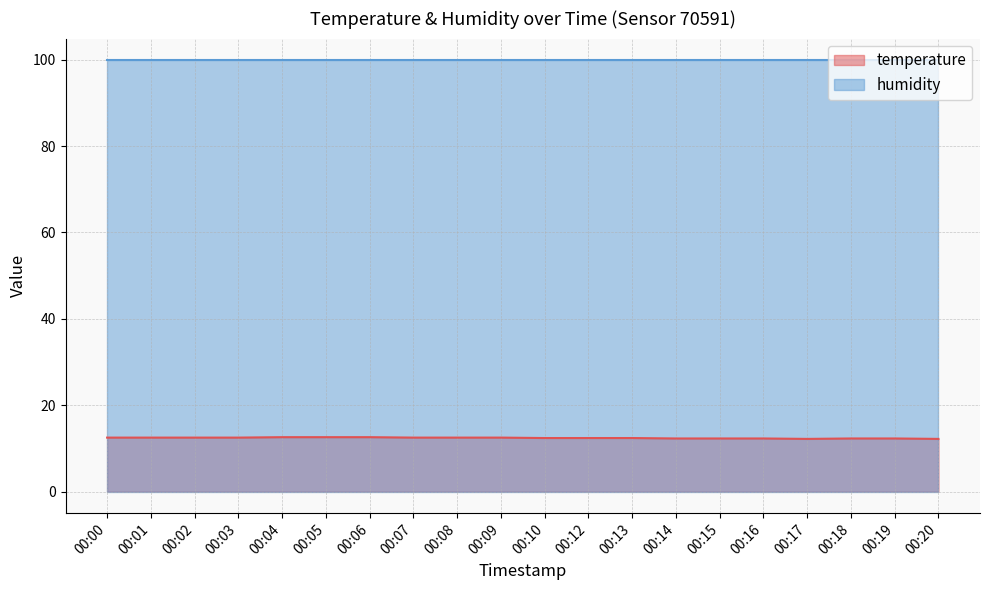

The chart shows a value of 12.2 at 00:20. True or false?

True